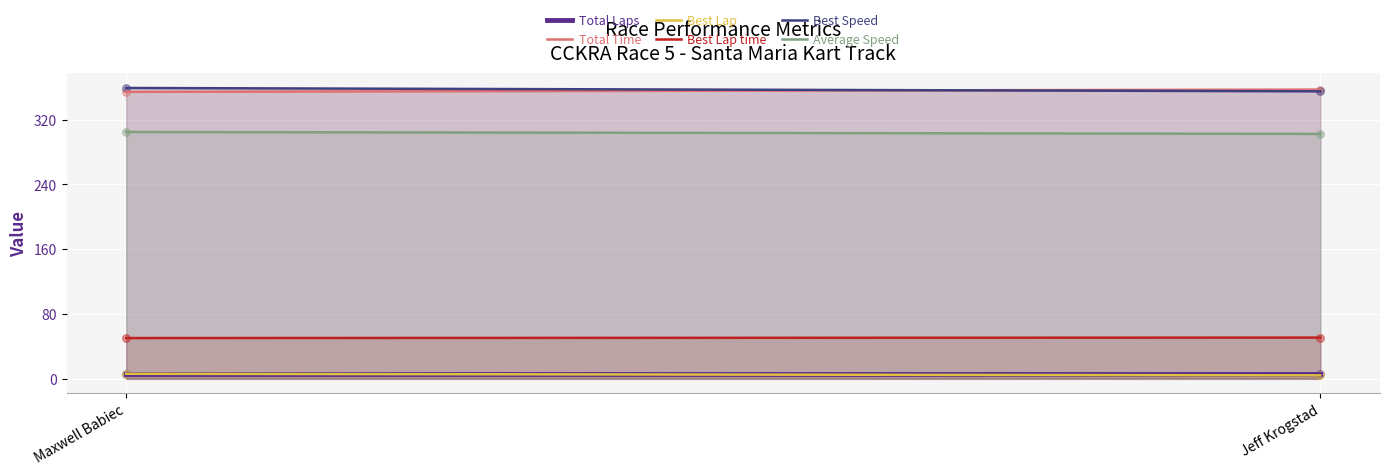

Which series reaches the maximum Y coordinate?

Best Speed